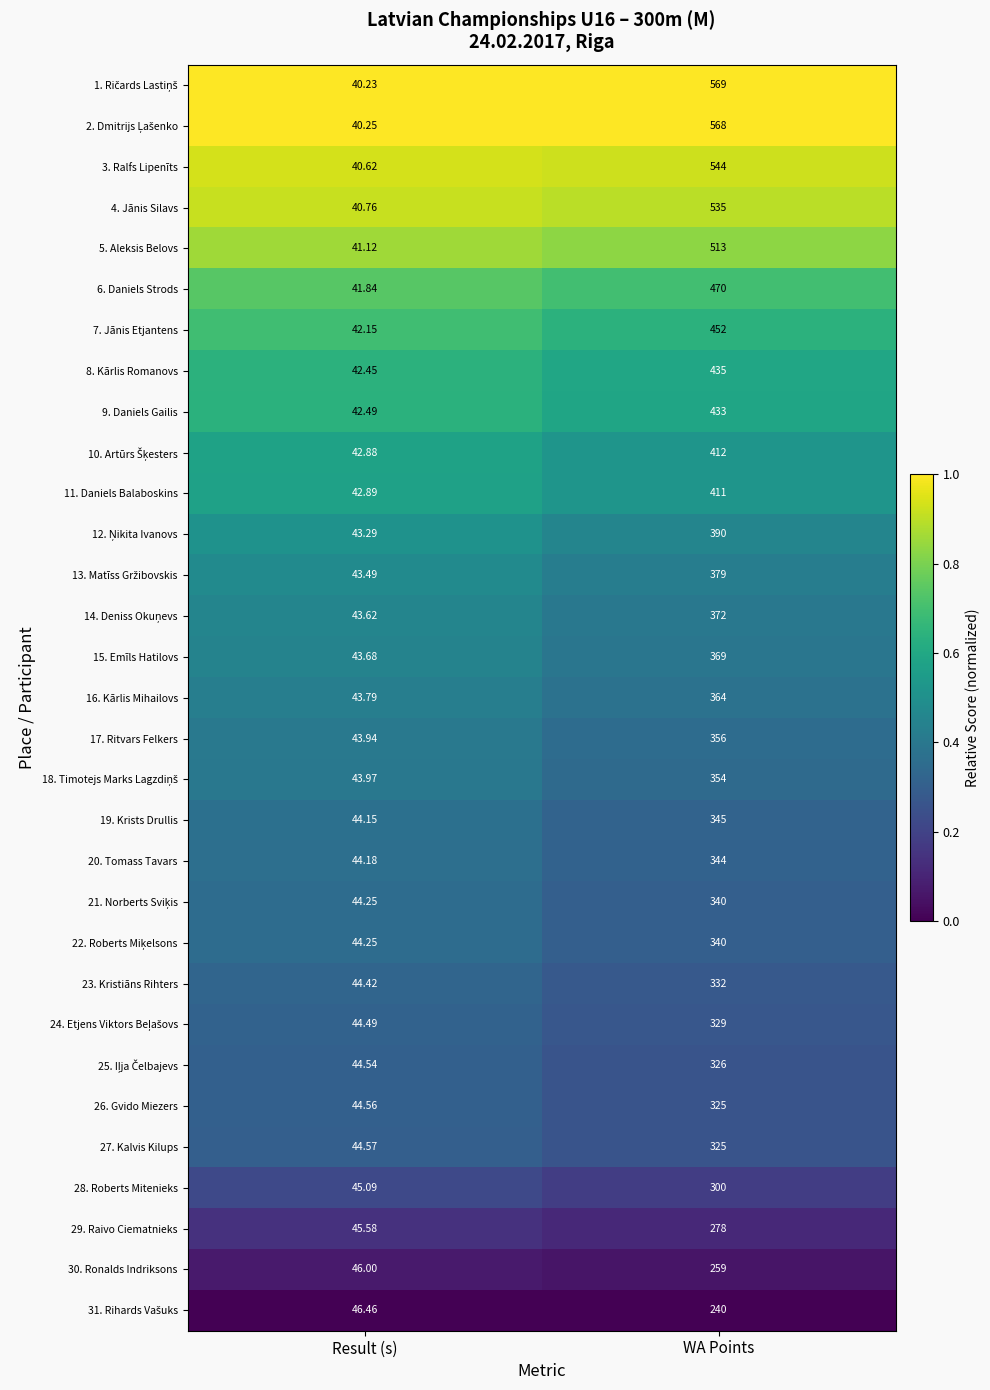

Is the value of 3. Ralfs Lipenīts at Result (s) greater than the value of 16. Kārlis Mihailovs at Result (s)?

No